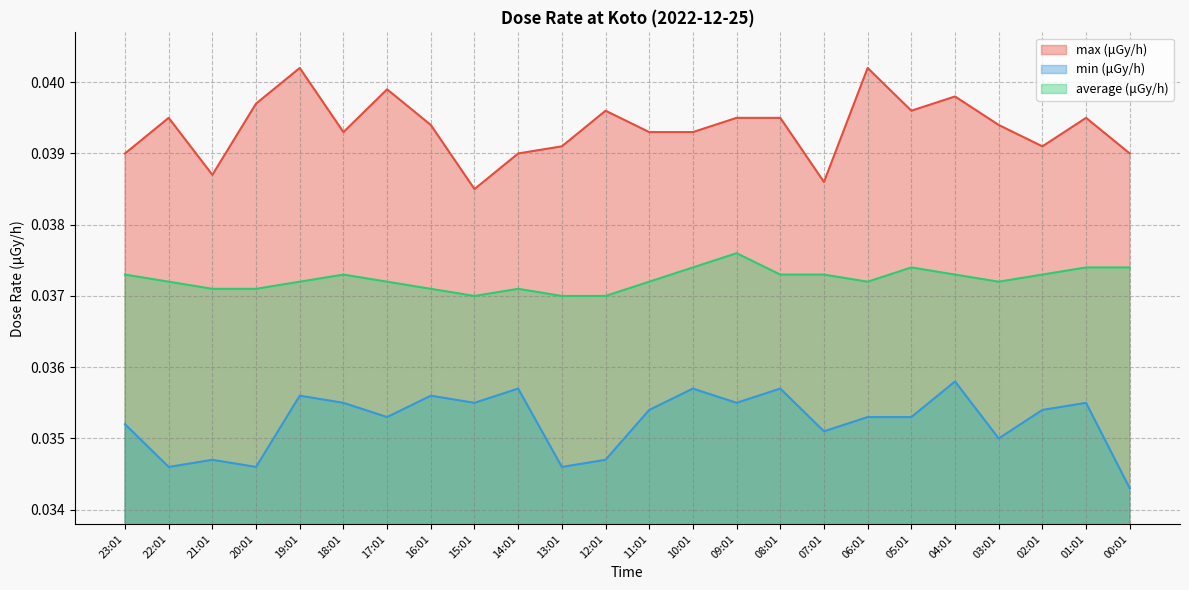

Between 19:01 and 18:01, which series saw the biggest shift?

max (μGy/h)